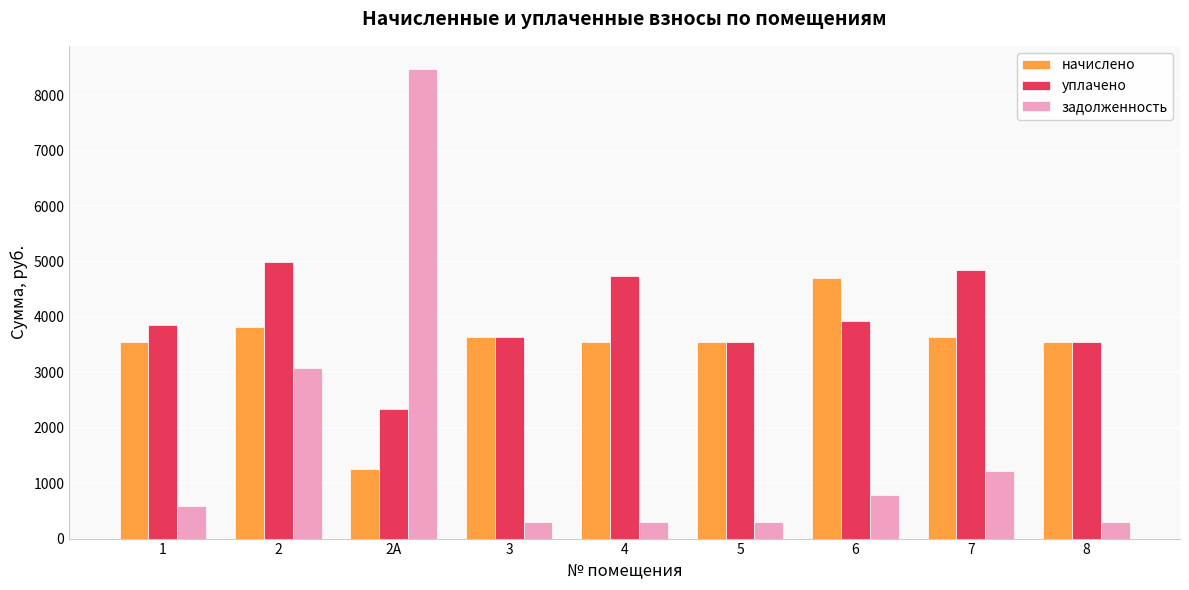

What is the smallest value displayed?

296.4